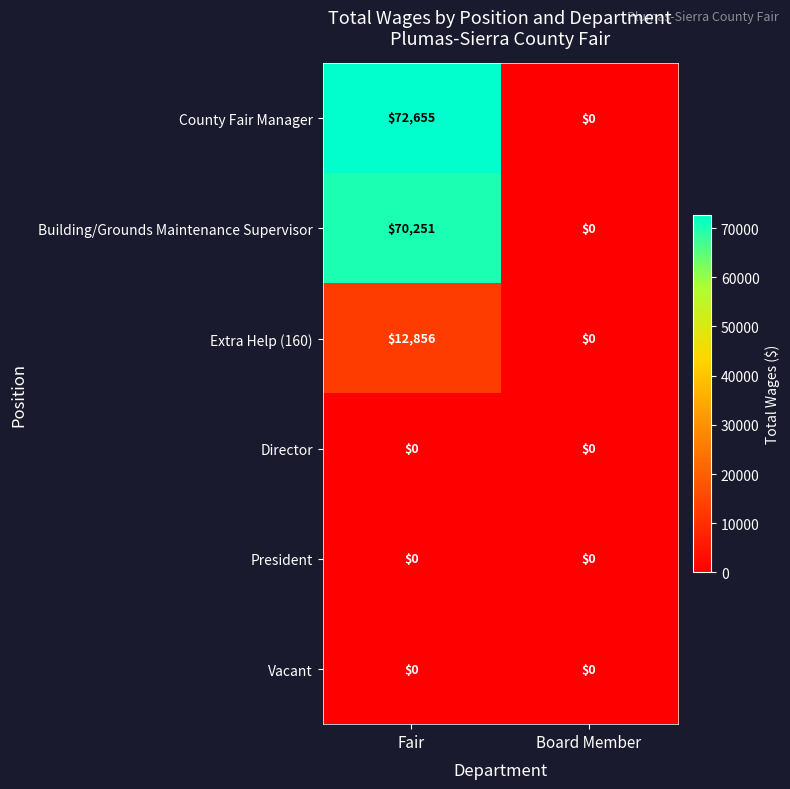

At which category is the sum across all series the highest?

Fair